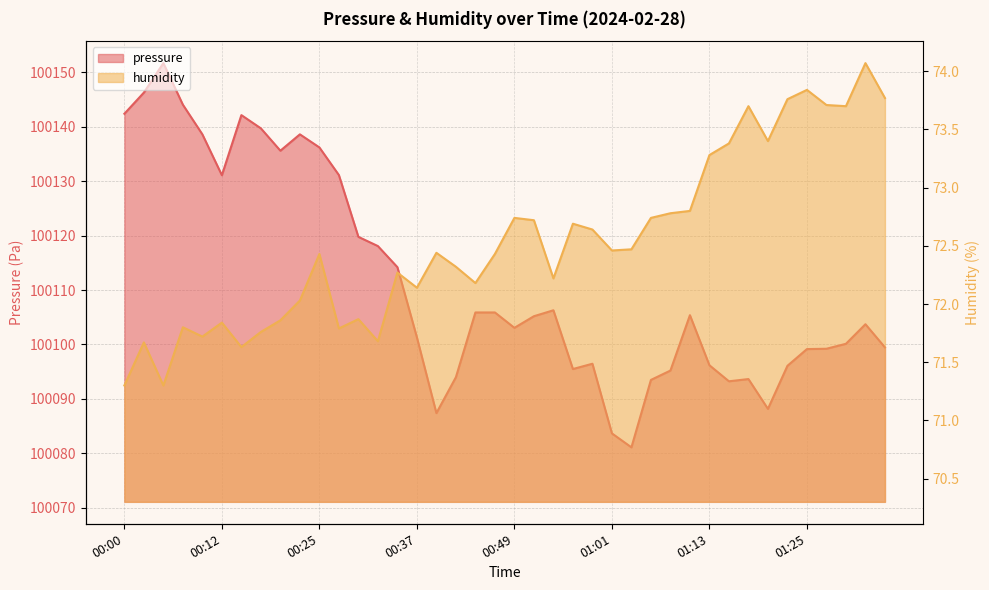

True or false: humidity and pressure cross at least once.

False